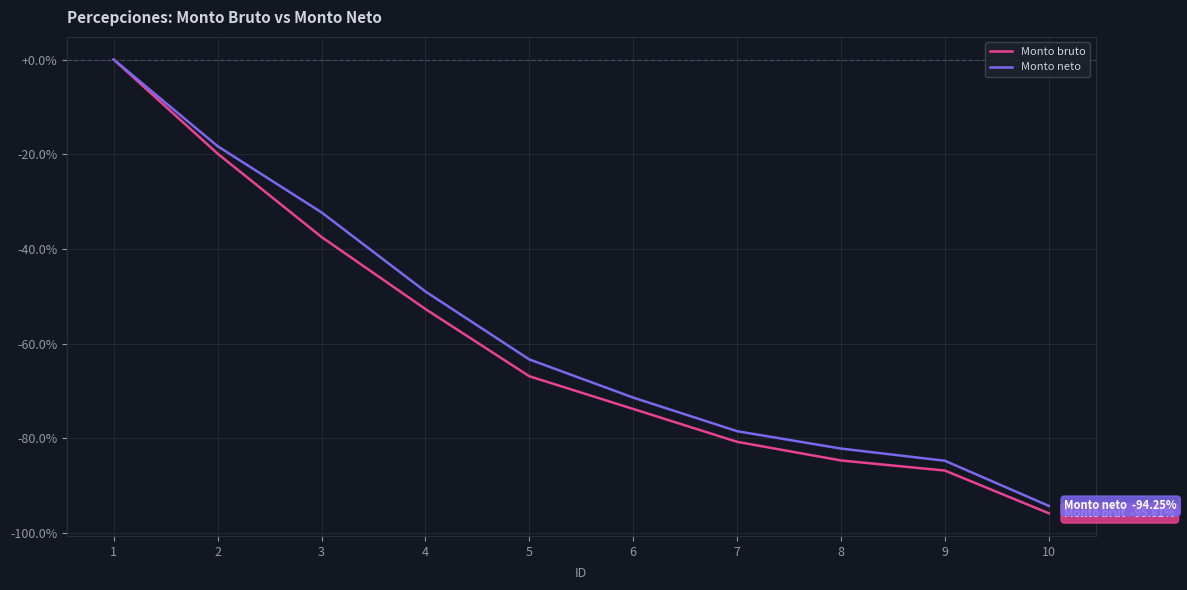

How many values in Monto bruto are below zero?

9